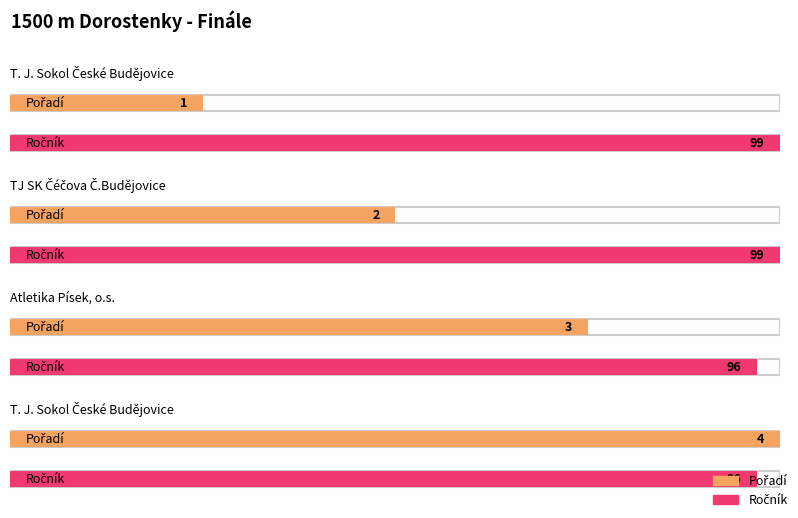

Reading right to left, what are all the values shown in this chart?

Pořadí: T. J. Sokol České Budějovice=4	Atletika Písek, o.s.=3	TJ SK Čéčova Č.Budějovice=2	T. J. Sokol České Budějovice=1
Ročník: T. J. Sokol České Budějovice=96	Atletika Písek, o.s.=96	TJ SK Čéčova Č.Budějovice=99	T. J. Sokol České Budějovice=99